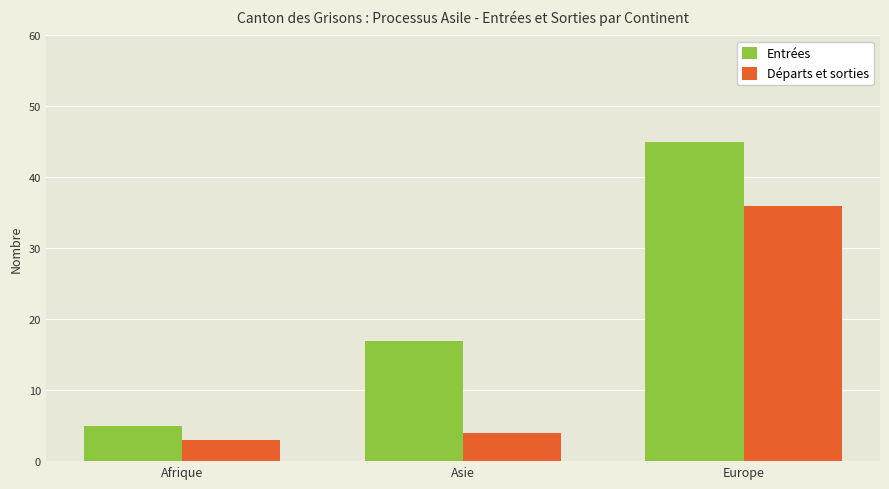

At which category is the sum across all series the highest?

Europe